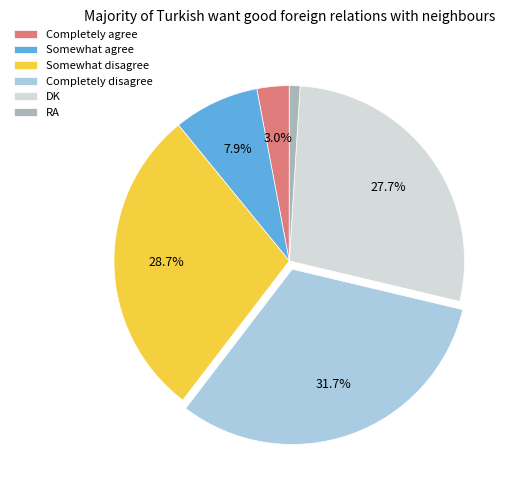

What is the largest slice in the pie chart?

Completely disagree